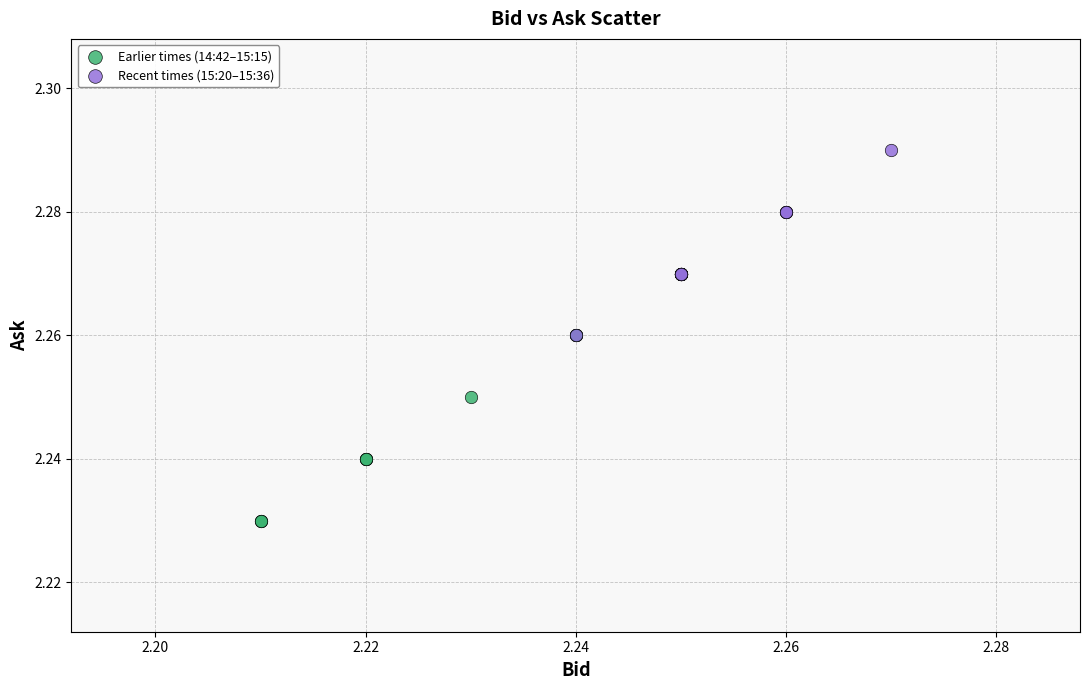

Which series reaches the maximum Y coordinate?

Recent times (15:20–15:36)